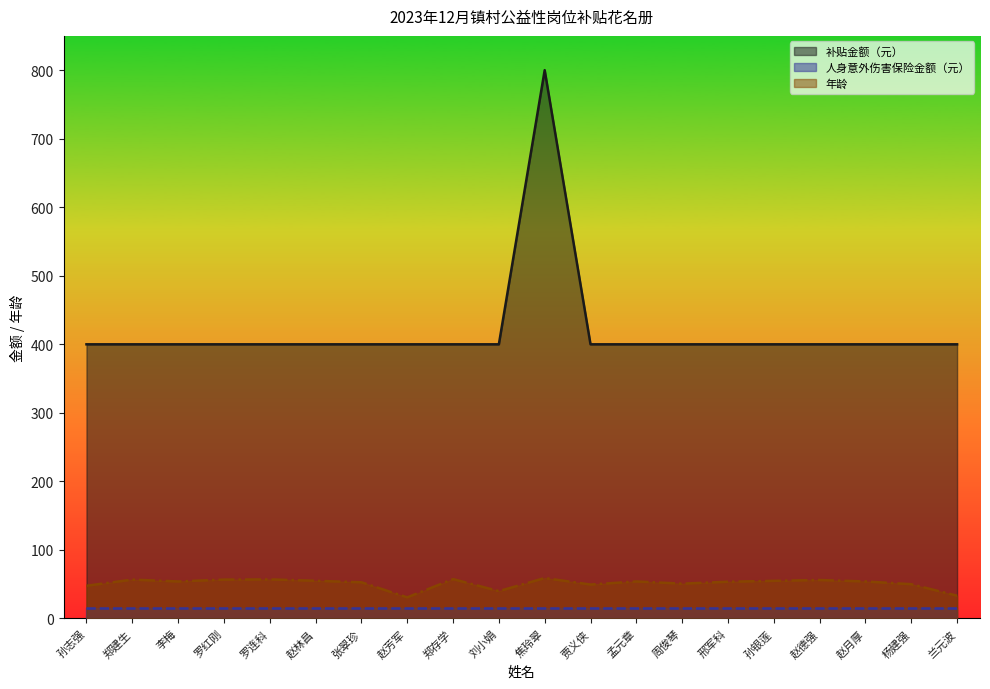

What is the spread (max minus min) of values at 周俊琴?

385.0